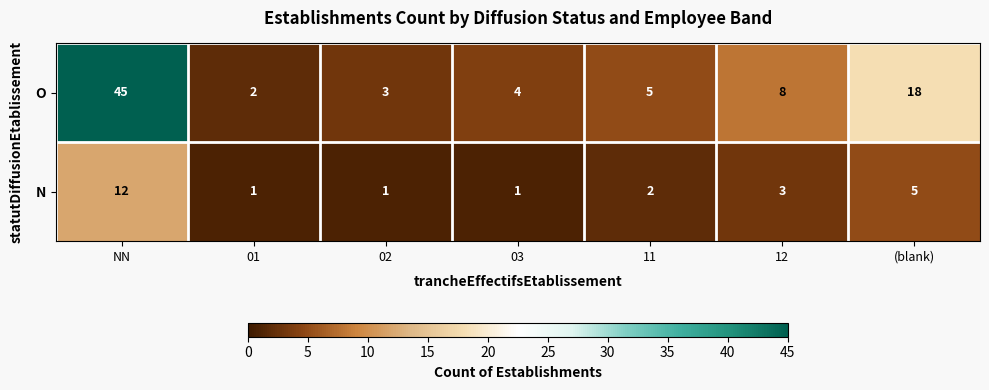

What is the maximum value shown in the chart?

45